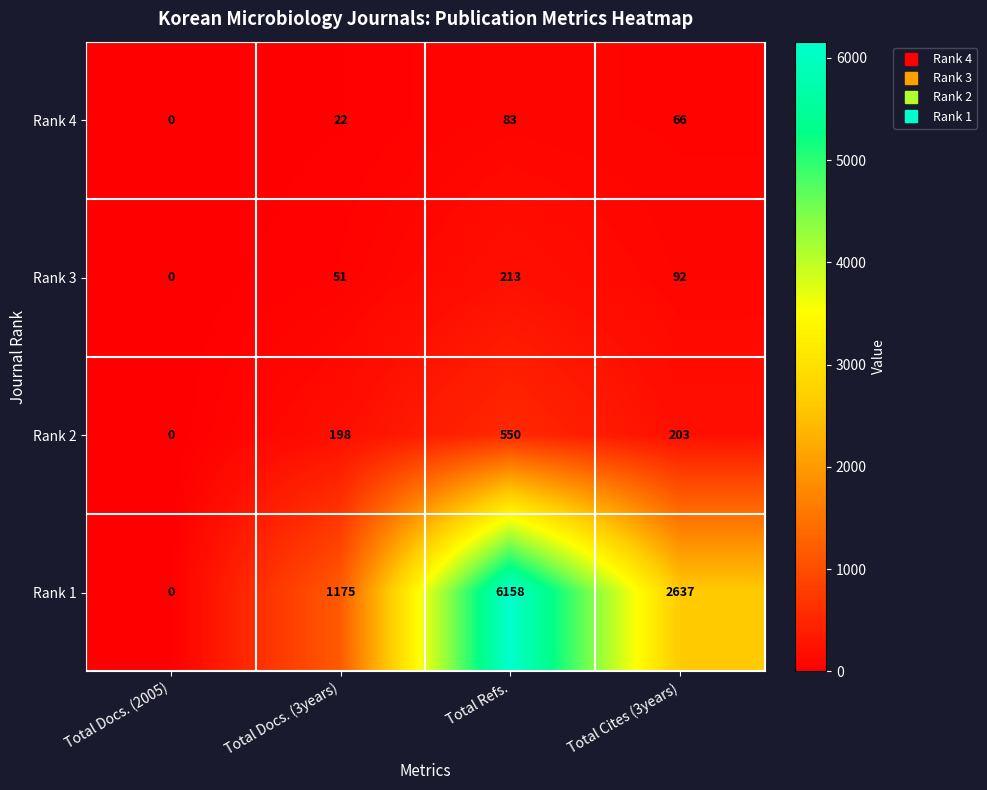

Rank the series by their maximum value, from highest to lowest.

Rank 1, Rank 2, Rank 3, Rank 4